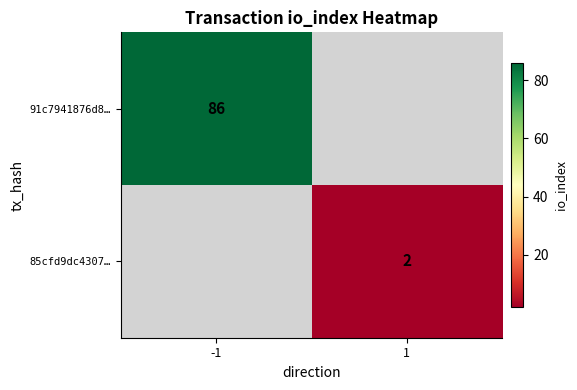

At which category does the chart reach its minimum across all series?

1